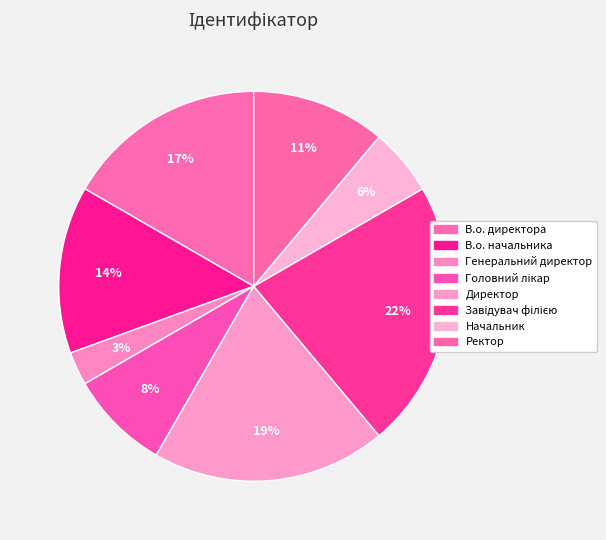

The Начальник slice represents 6% of the pie. True or false?

True